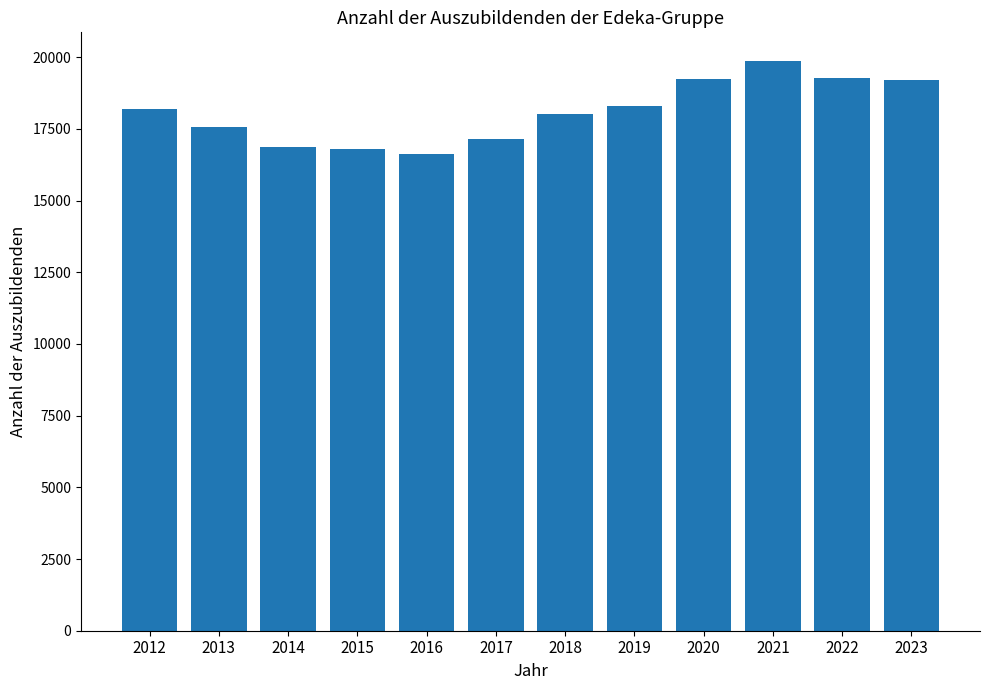

What is the value of the 2nd bar from the left?

17580